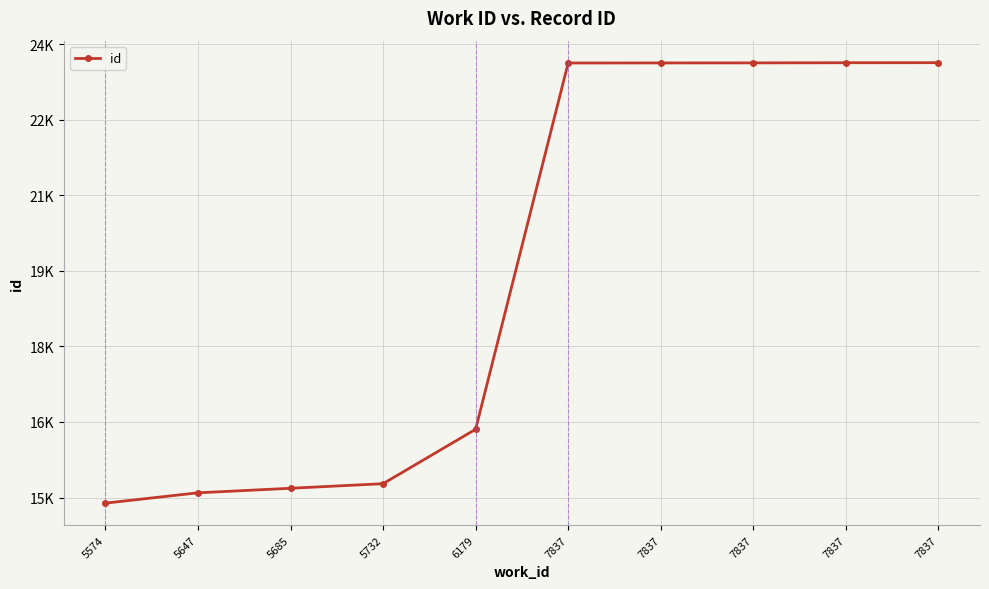

Which has a higher value, 7837 or 7837?

7837